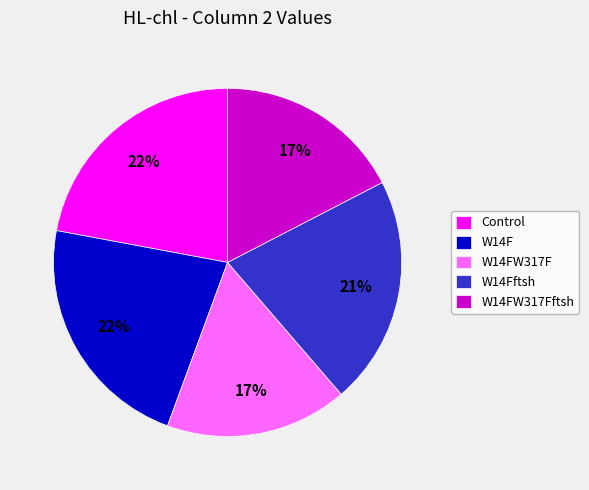

The W14F slice represents 22% of the pie. True or false?

True